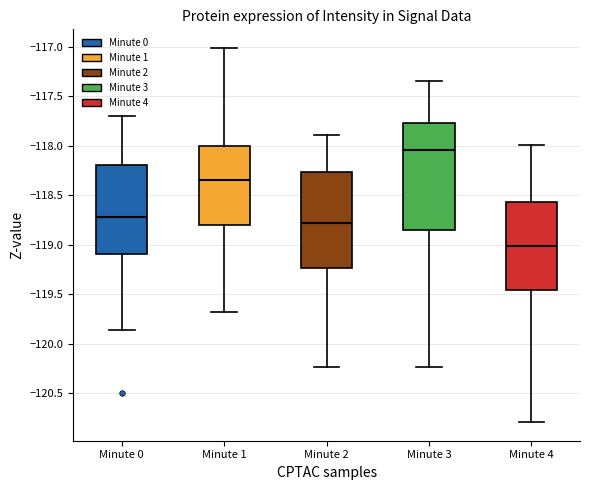

Which box has the highest median line?

Minute 3